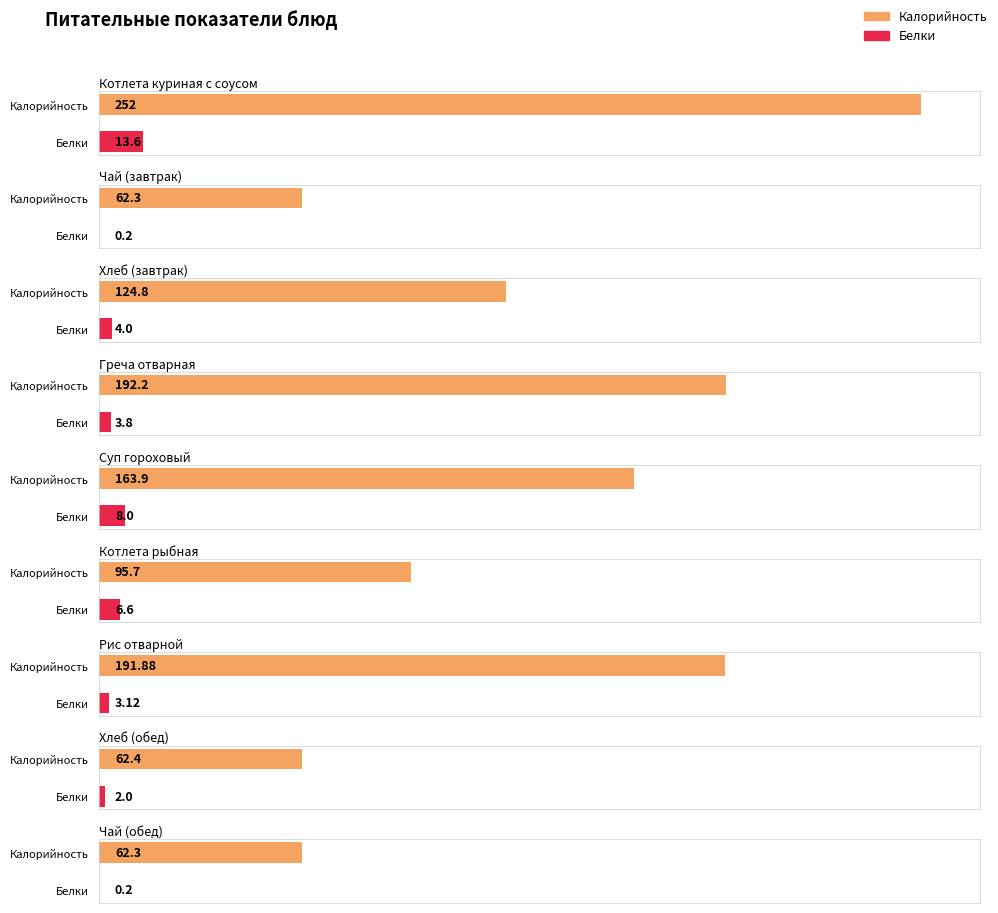

Which series changed the most between Суп гороховый and Рис отварной?

Калорийность